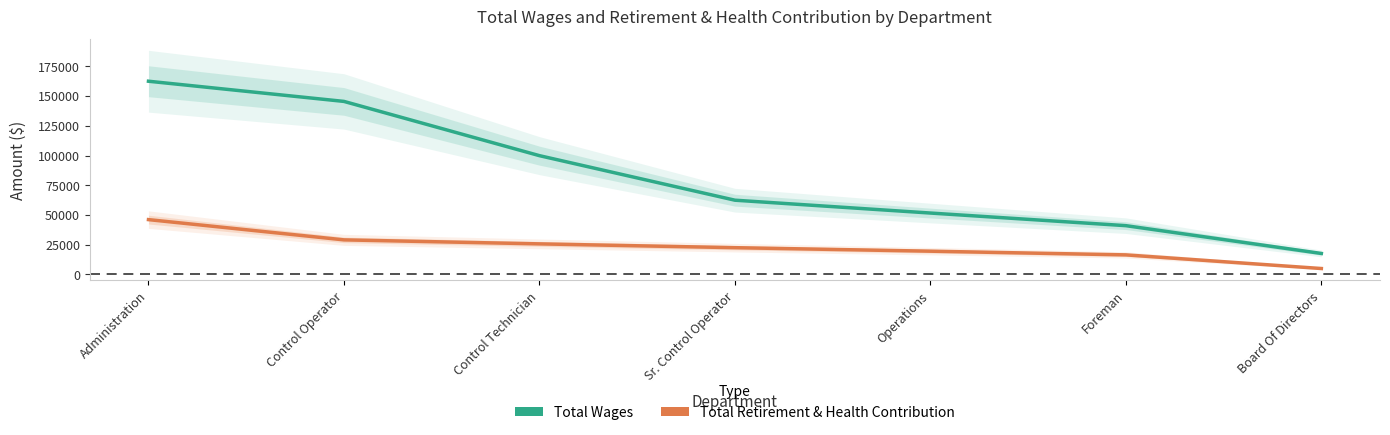

Rank the series by their maximum value, from highest to lowest.

Total Wages, Total Retirement & Health Contribution